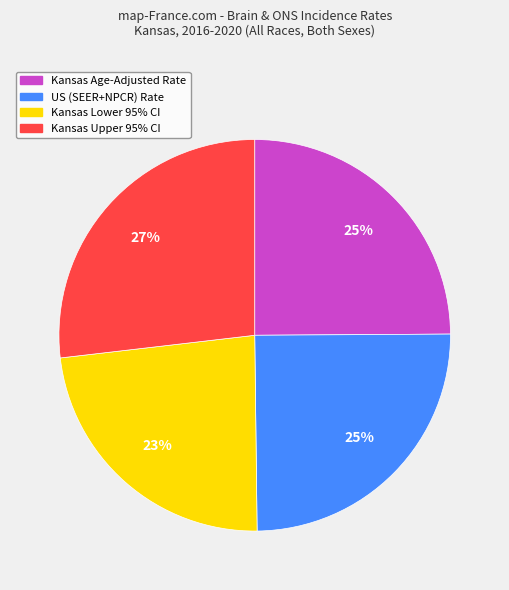

Does any single category account for the majority?

No